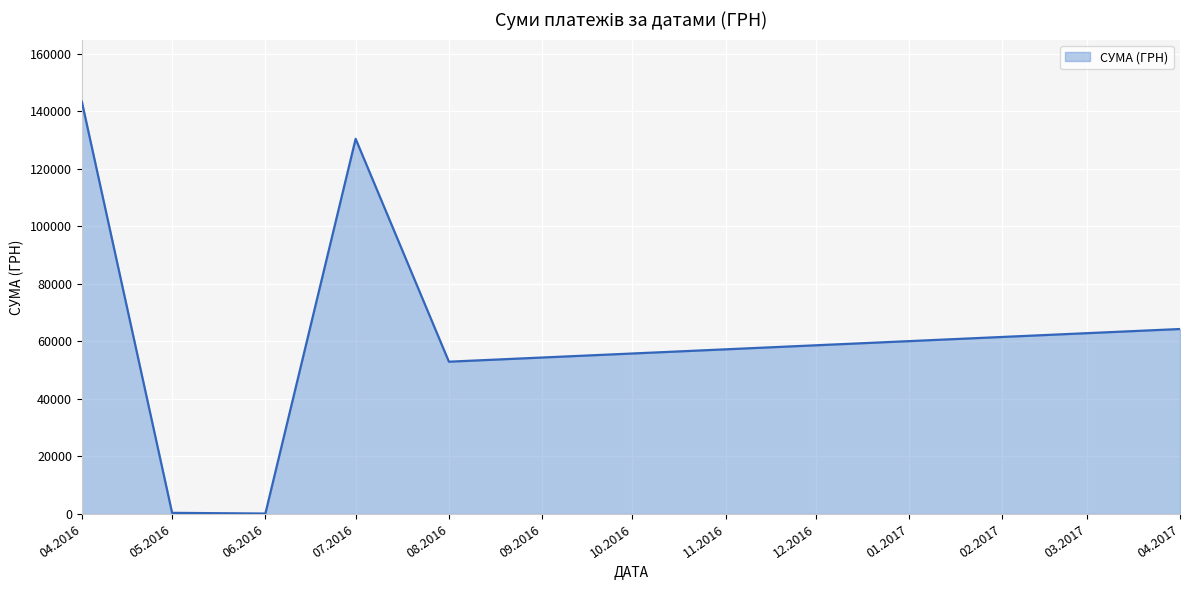

Is it true that the value at 07.2016 is 130379.7?

True